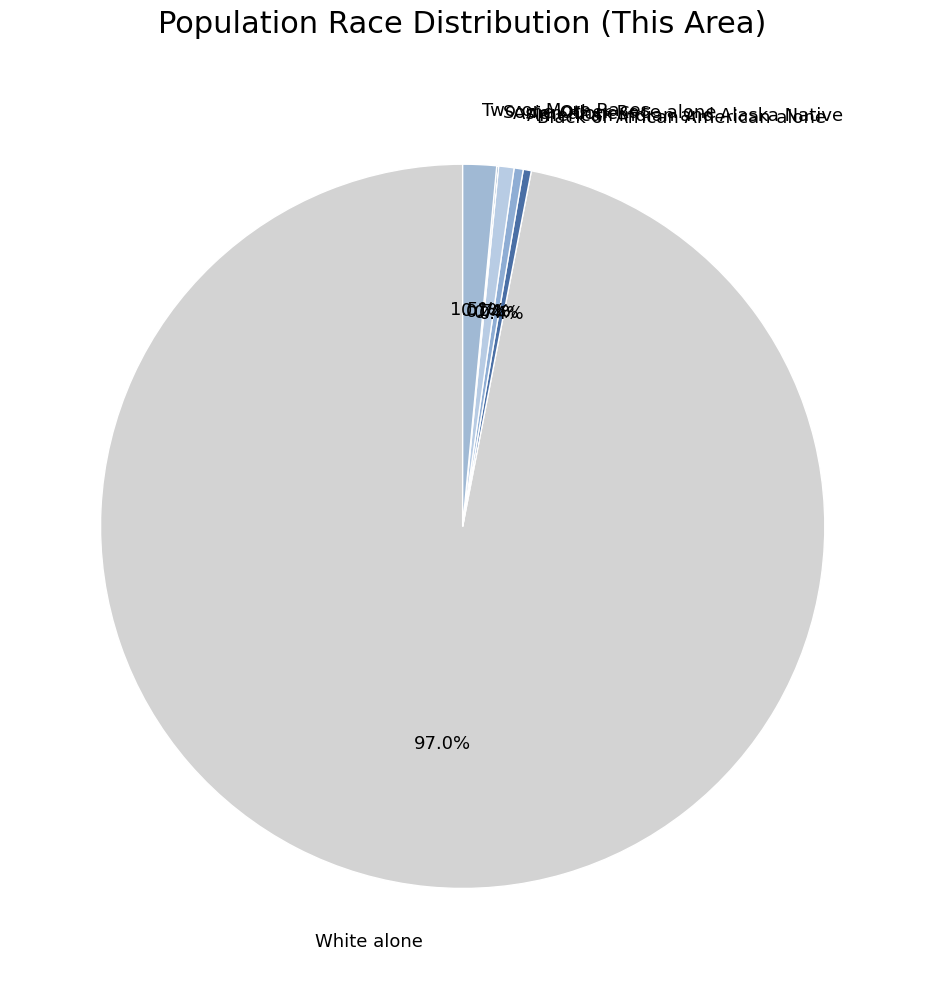

To the nearest percent, what is the difference between the largest and smallest slice percentages?

97%